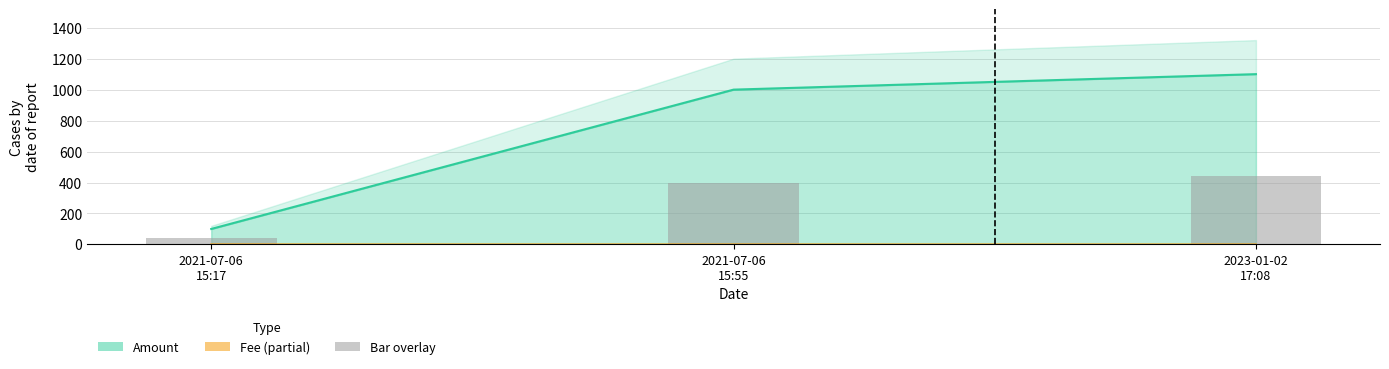

Where does the Amount series first go above 1000?

2023-01-02 17:08:21